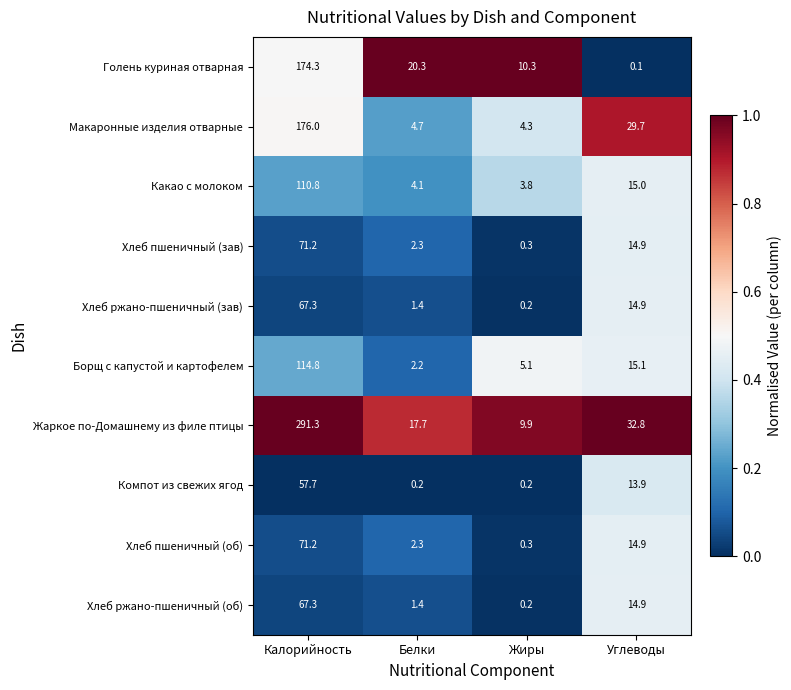

The value of Хлеб ржано-пшеничный (зав) at Углеводы is 14.9. True or false?

True